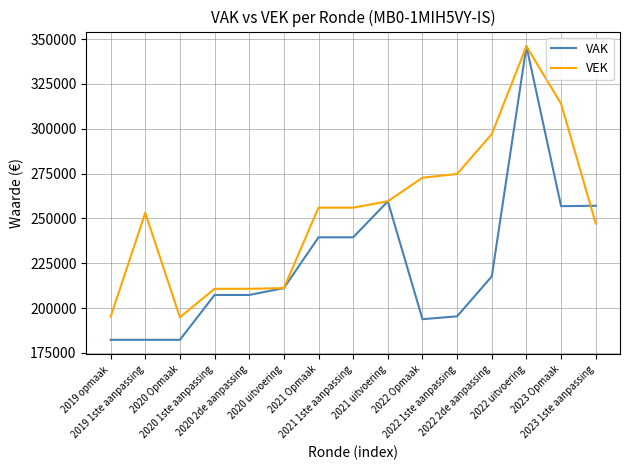

Where is VAK nearest to the value 264183?

2021 uitvoering